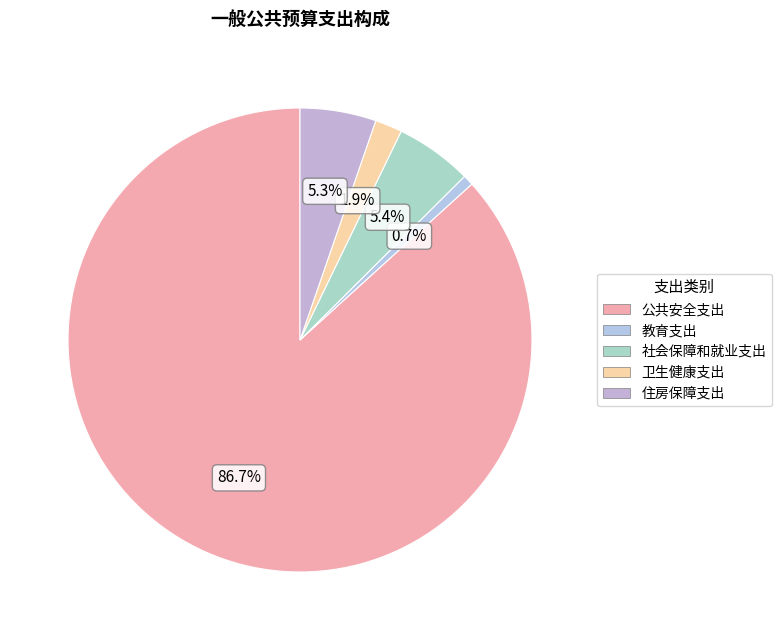

True or false: 教育支出 accounts for 1% of the total.

True